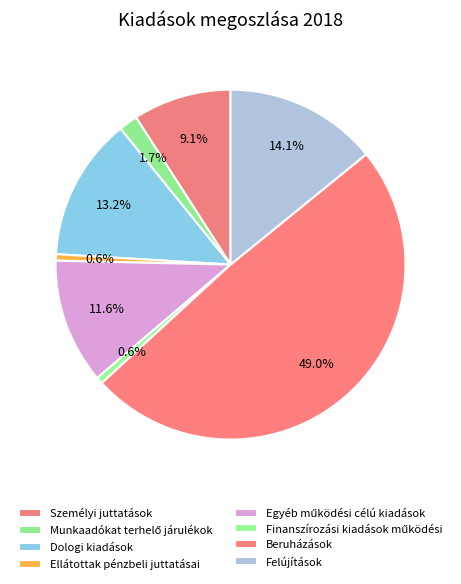

Is Ellátottak pénzbeli juttatásai the majority of the pie?

No